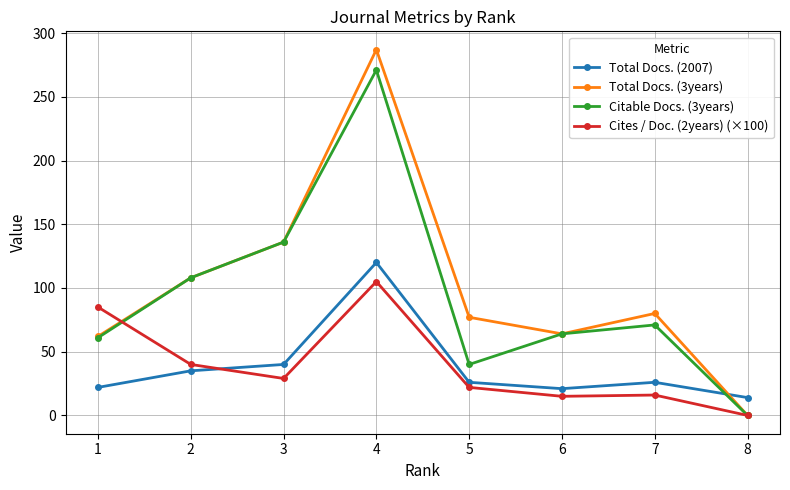

What are all the series names shown in the legend?

Total Docs. (2007), Total Docs. (3years), Citable Docs. (3years), Cites / Doc. (2years) (×100)